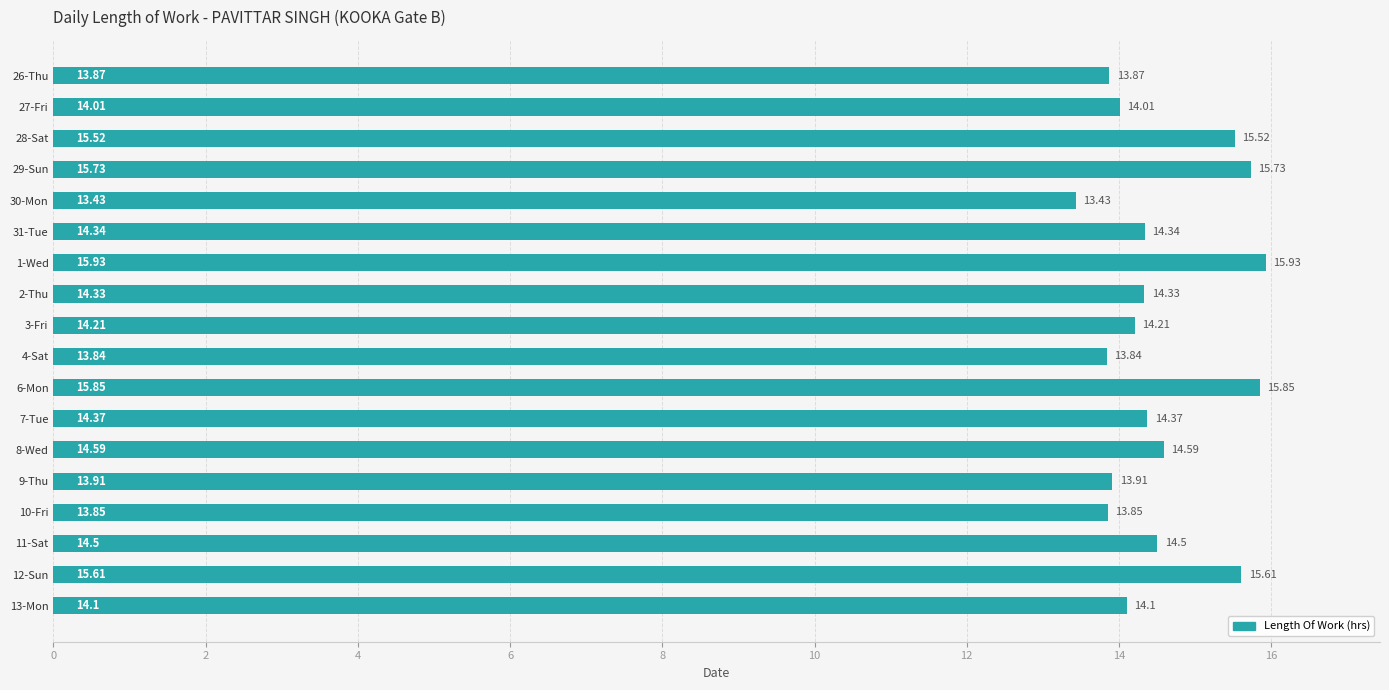

What is the average value?

14.6